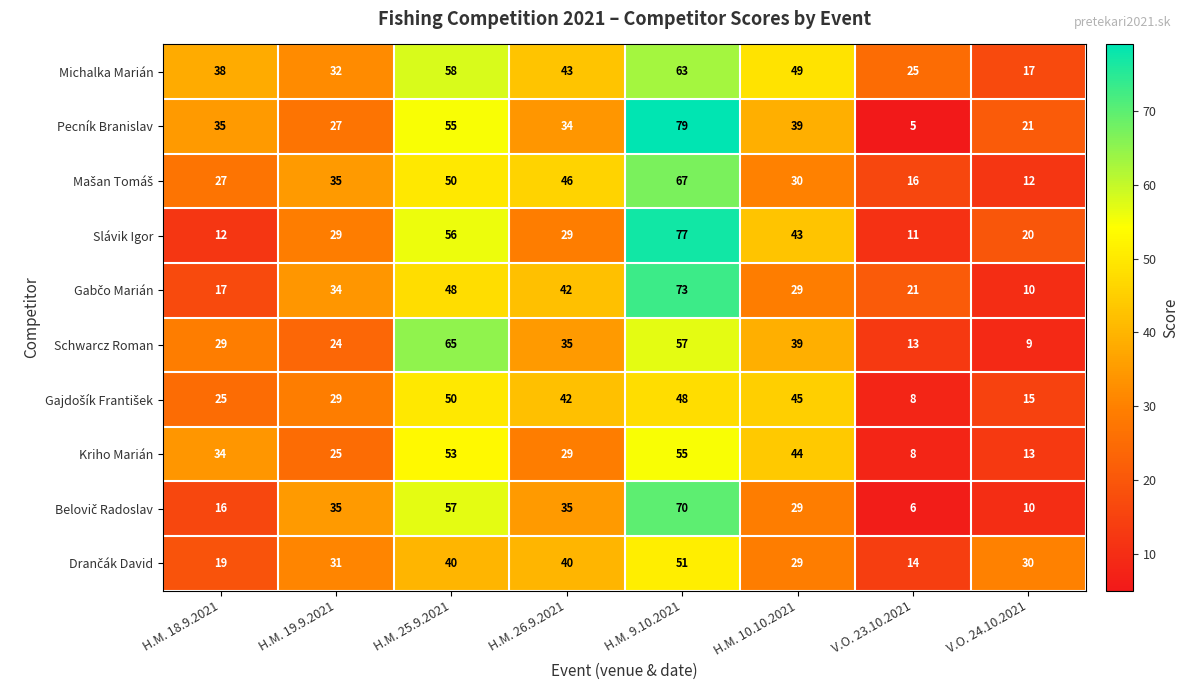

True or false: Pecník Branislav has a value of 9 at V.O. 24.10.2021.

False